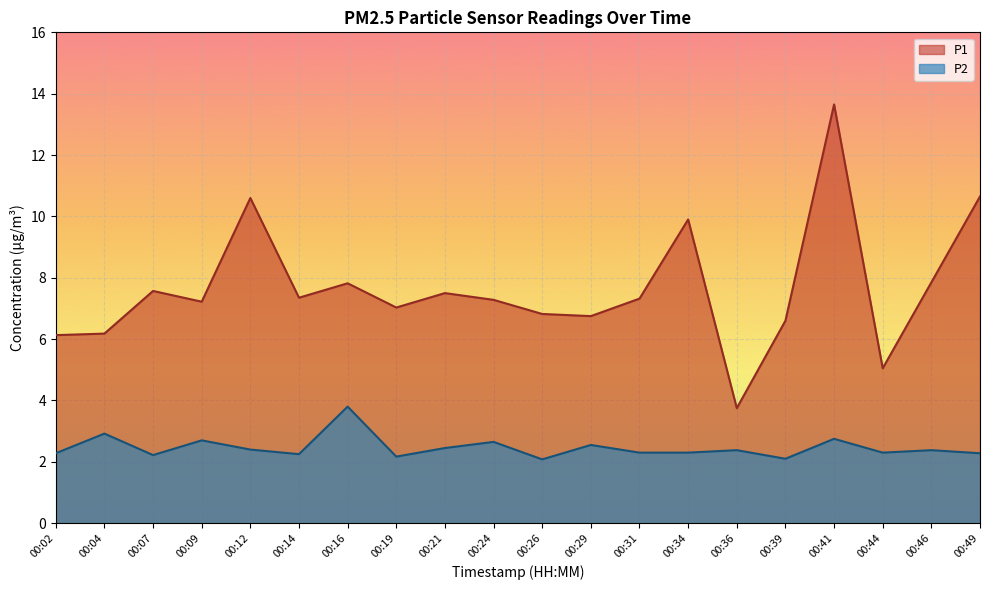

What is the value of the P1 point at the 17th from the left?

13.7